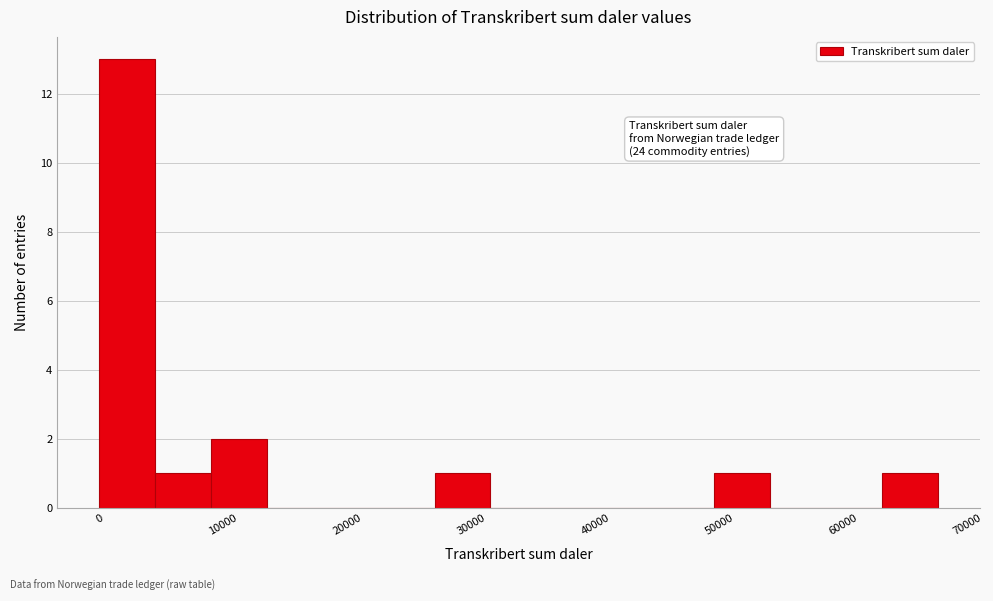

Which range on the x-axis has the tallest bar?

0 to 5000